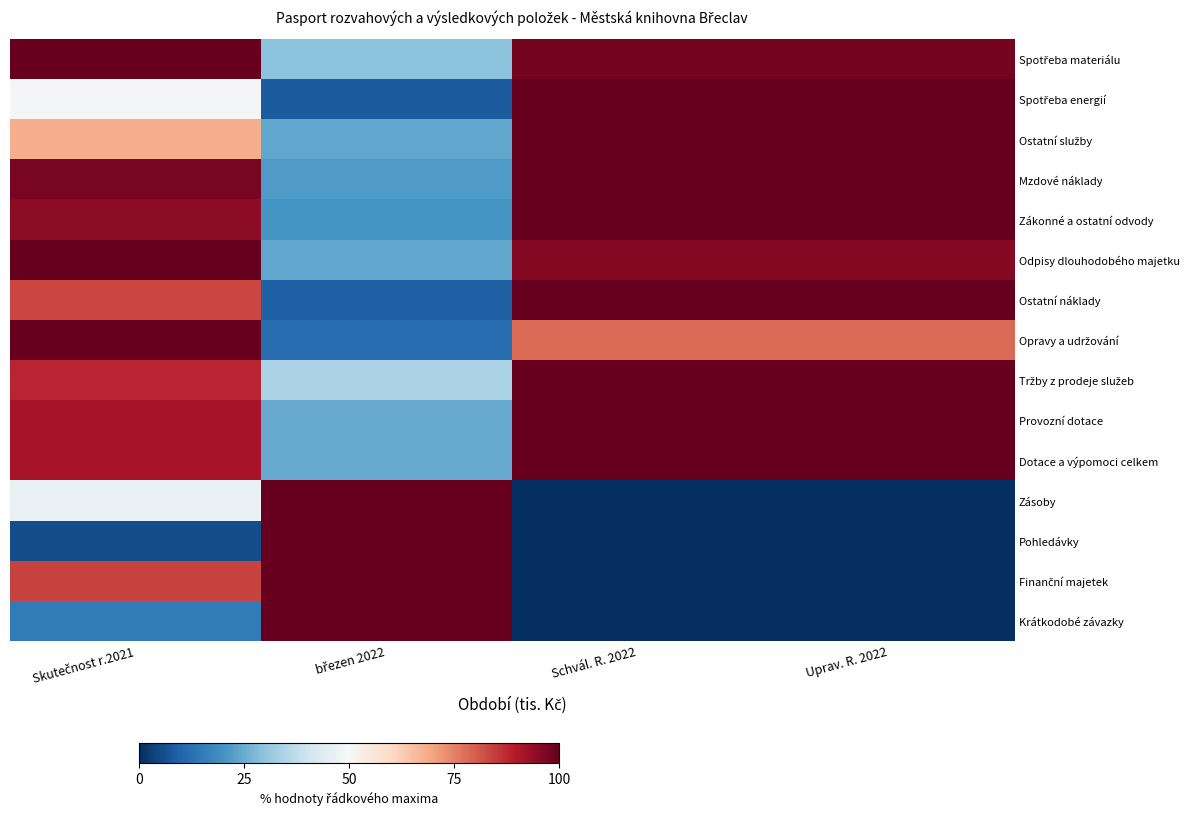

Which has a higher value, Uprav. R. 2022 or Skutečnost r.2021?

Skutečnost r.2021